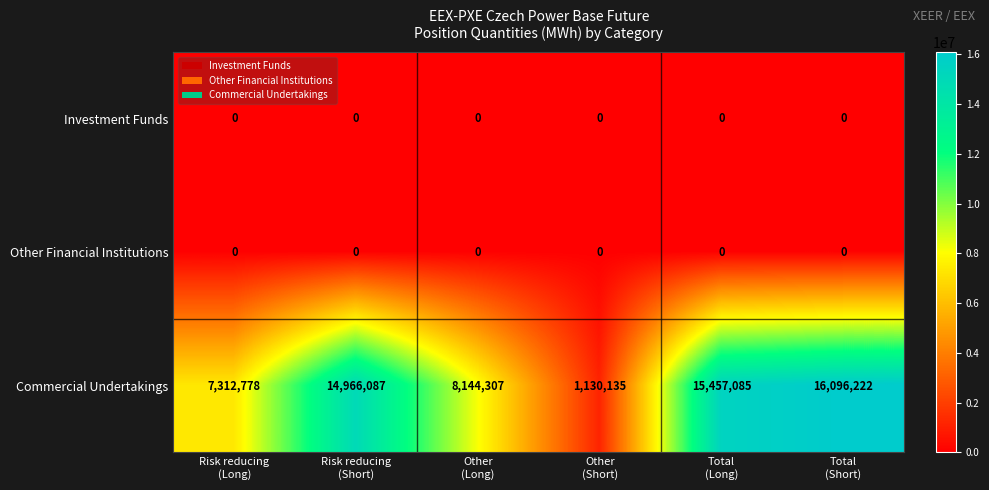

Reading left to right, transcribe all the data shown in this chart.

Investment Funds: 0	0	0	0	0	0
Other Financial Institutions: 0	0	0	0	0	0
Commercial Undertakings: 7312778	14966087	8144307	1130135	15457085	16096222